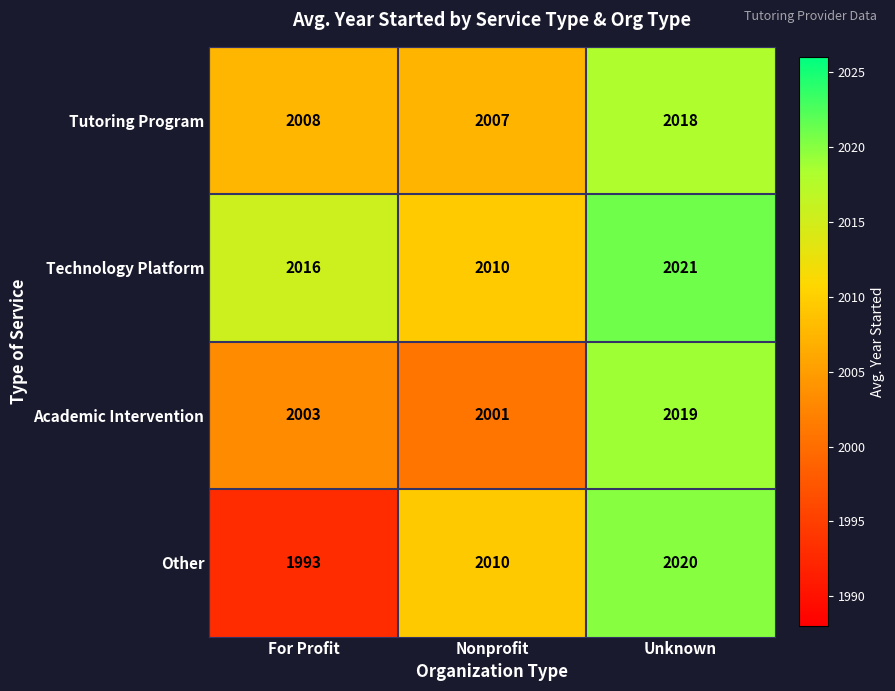

At how many categories does at least one series exceed 2009?

3